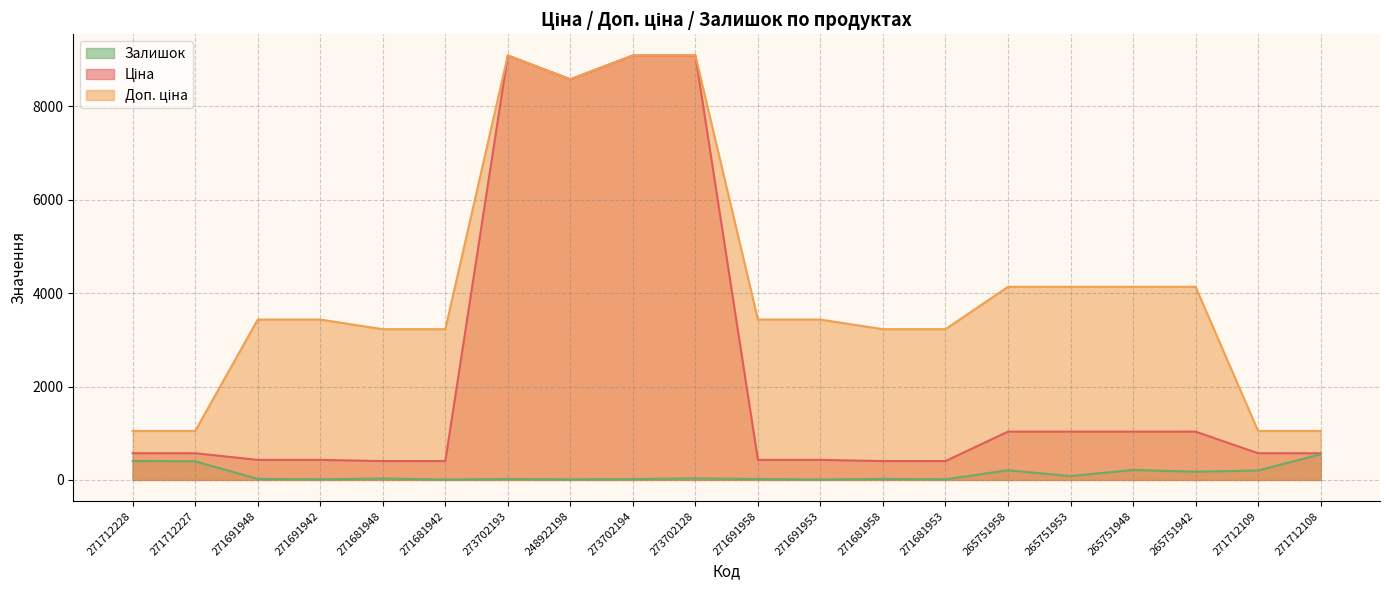

What is the label of the 11th point from the left?

271691958